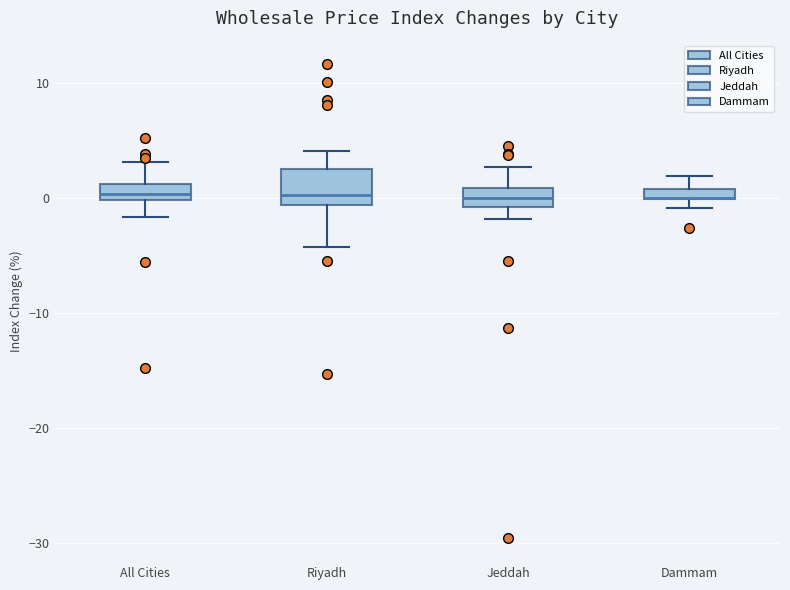

Comparing the boxes themselves (not the whiskers), which one is the tallest?

Riyadh